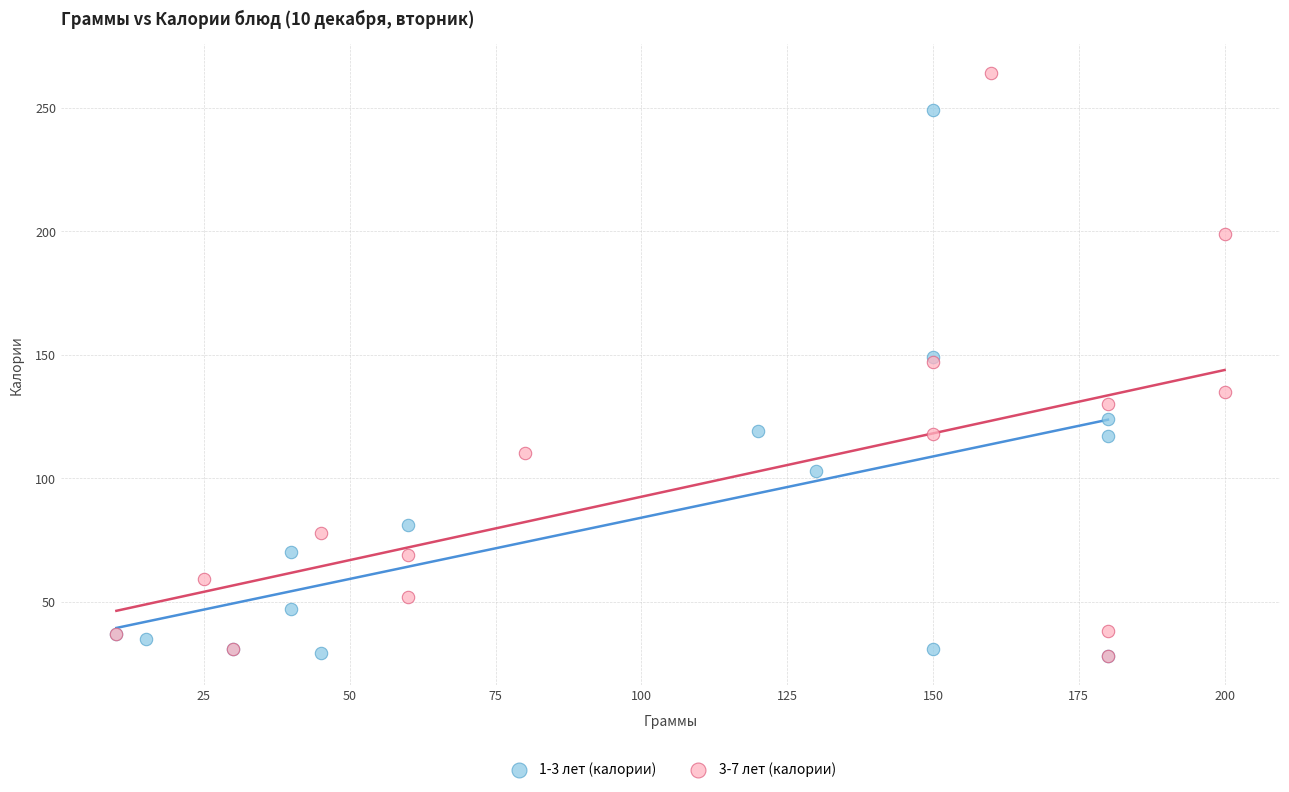

Which series has the largest Y range (max minus min)?

3-7 лет (калории)